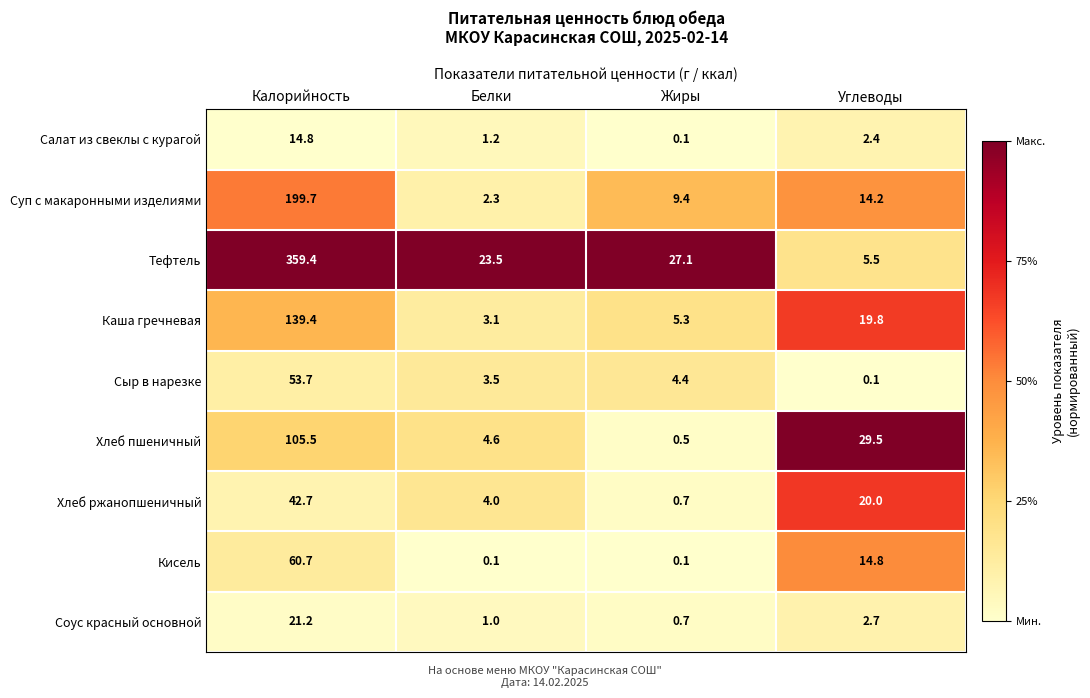

Which series has the widest spread of values?

Тефтель